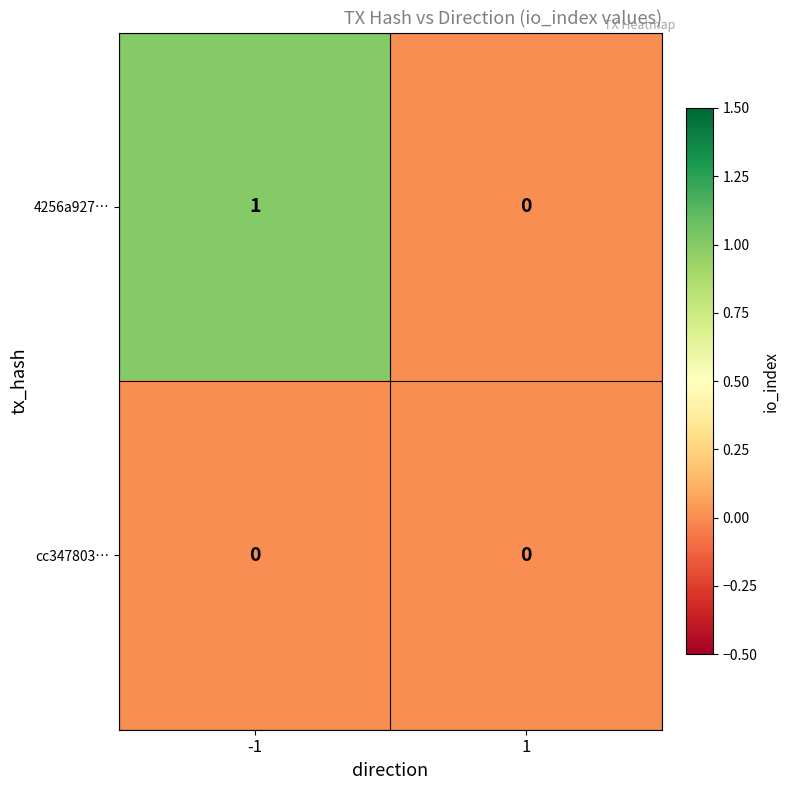

Between -1 and 1, which series saw the biggest shift?

4256a927…